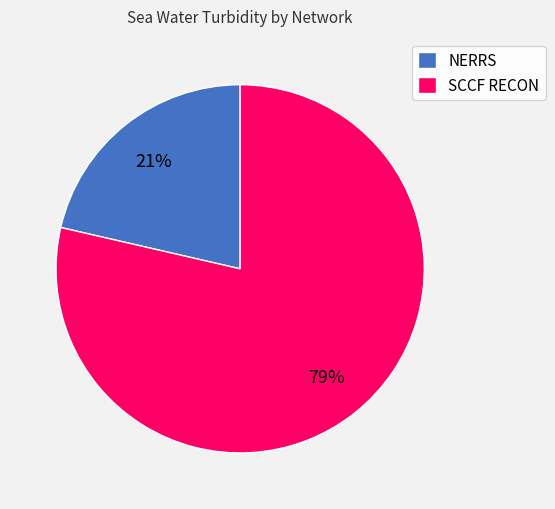

To the nearest percent, what portion does NERRS represent?

21%